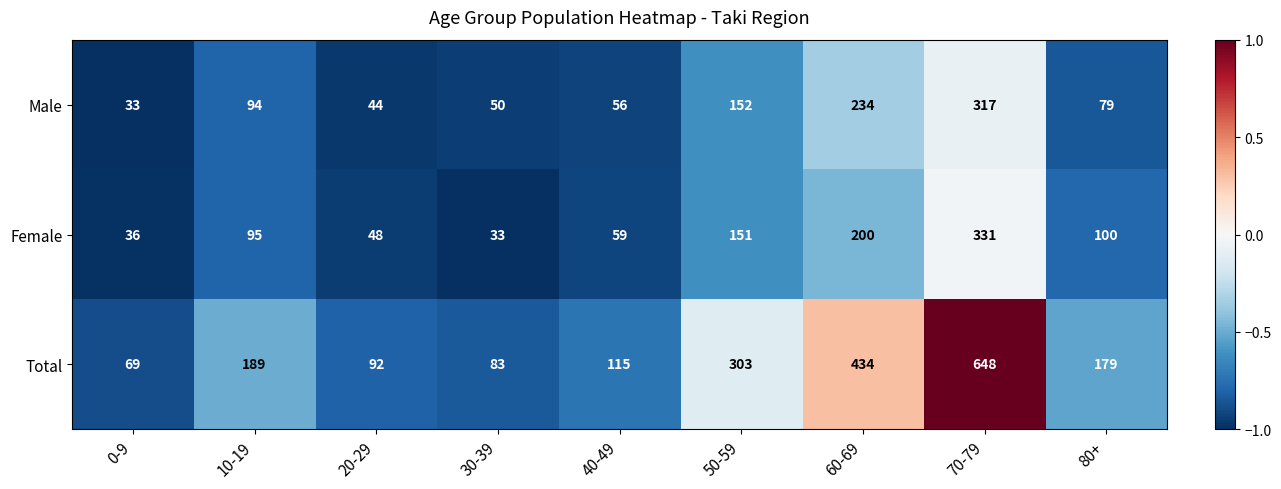

At which category does the chart reach its peak across all series?

70-79